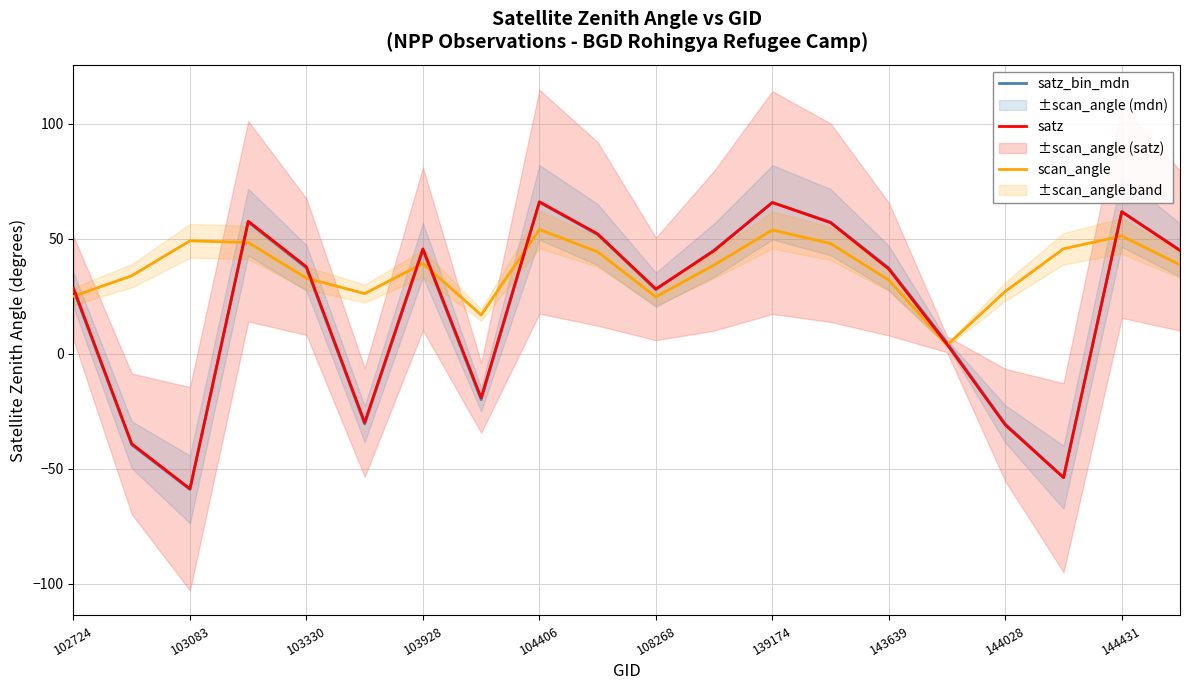

Which series has the largest total across all categories?

scan_angle